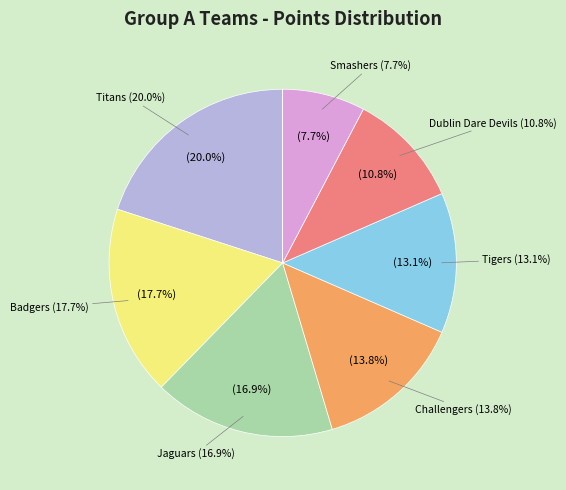

What percentage is the Smashers slice, to the nearest percent?

8%